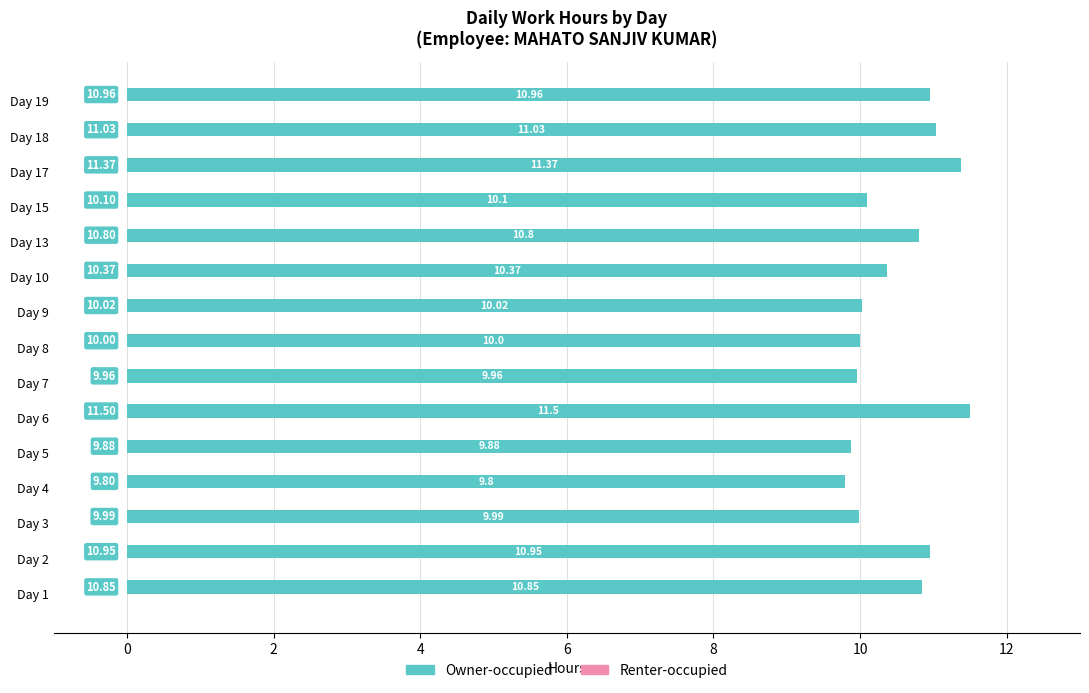

List the labels in order of value, smallest first.

Day 4, Day 5, Day 7, Day 3, Day 8, Day 9, Day 15, Day 10, Day 13, Day 1, Day 2, Day 19, Day 18, Day 17, Day 6